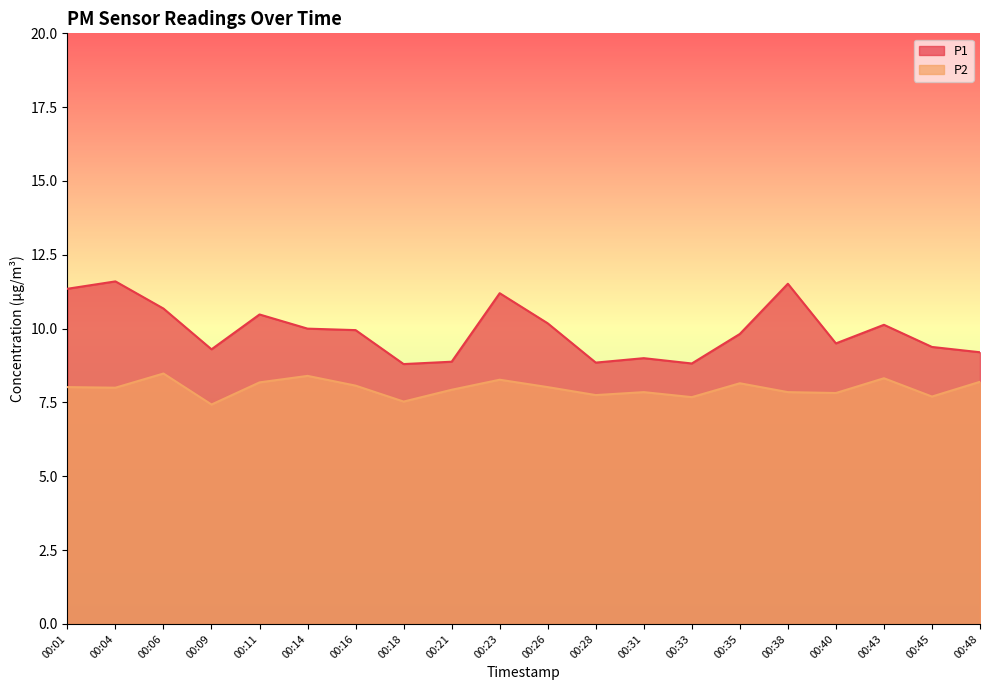

Which has a higher value, 00:26 or 00:33?

00:26